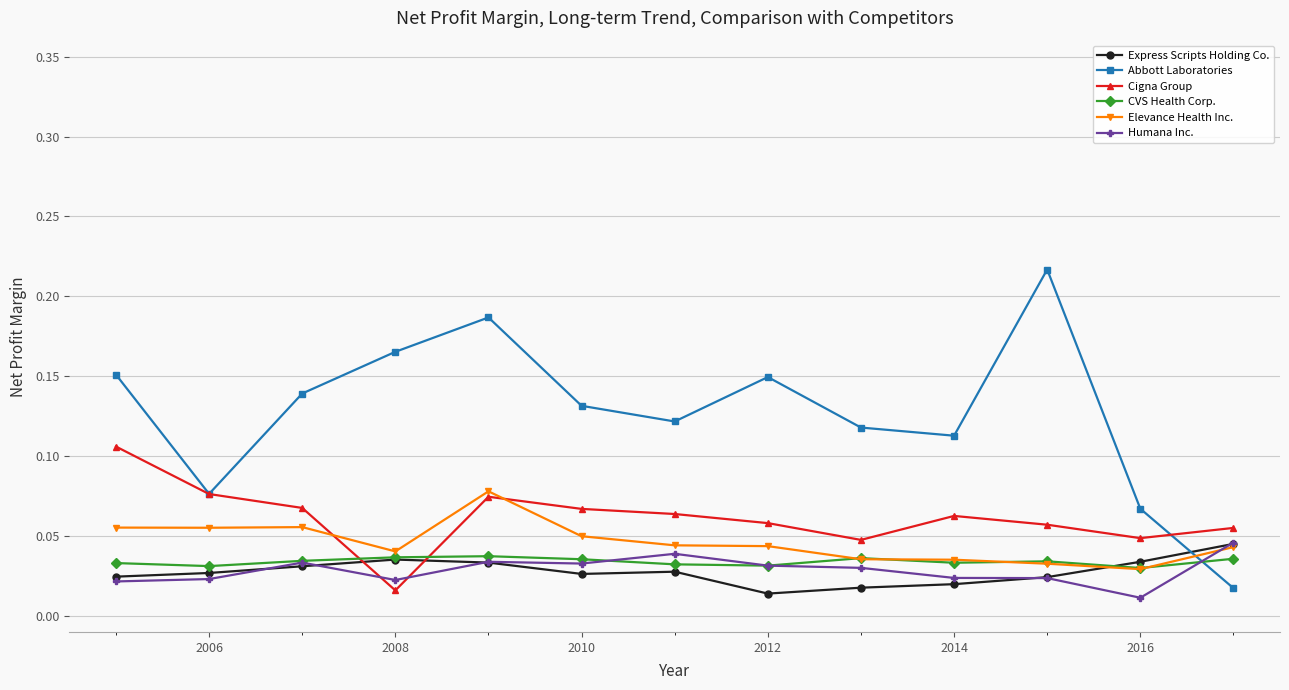

True or false: Cigna Group has more than 1 interior local peaks.

True